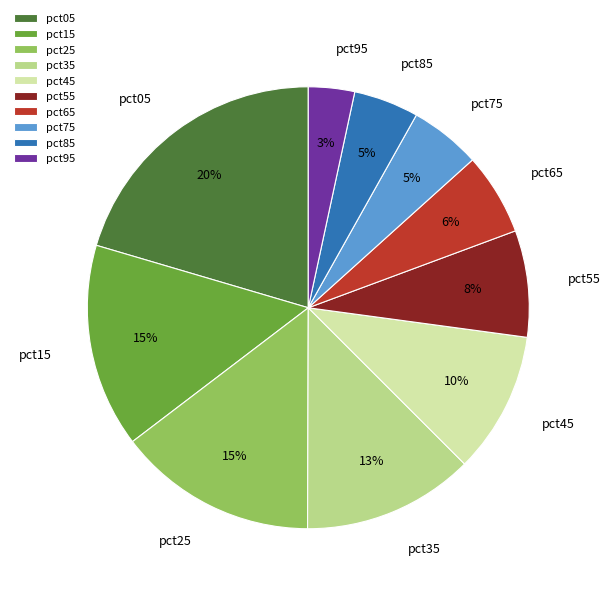

Do pct45 and pct75 together represent more than half of the pie?

No